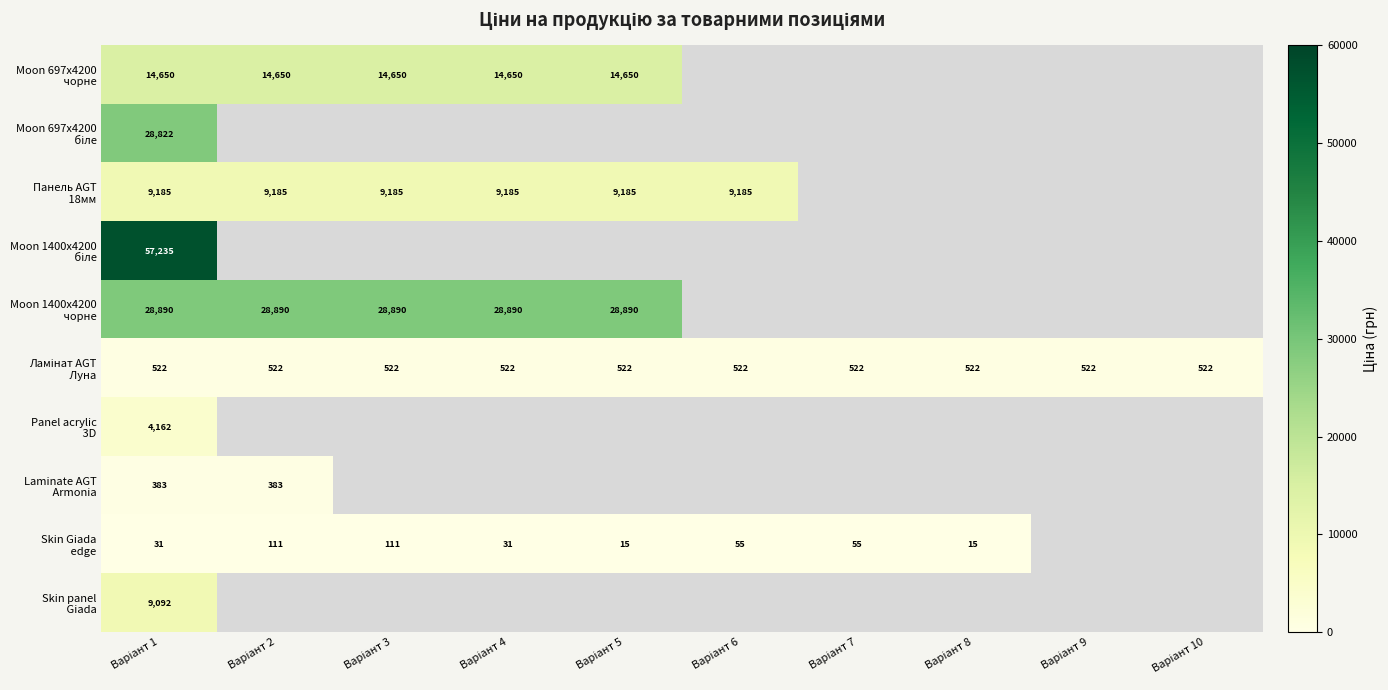

What is the average value of the Ламінат AGT Луна series?

522.2